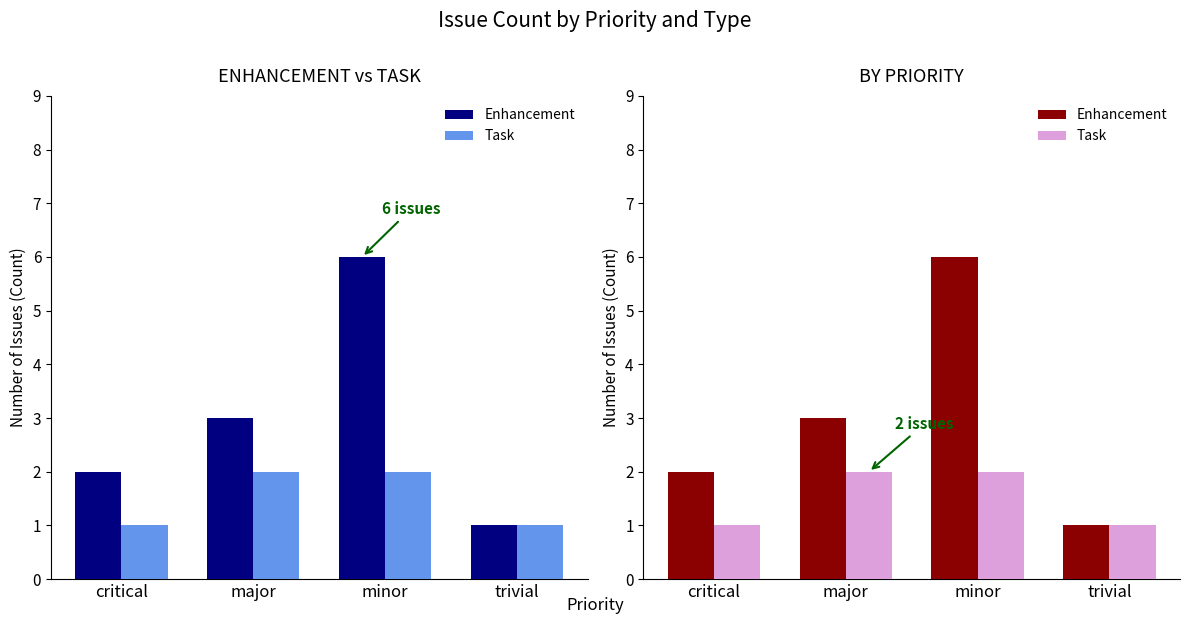

Where is Enhancement nearest to the value 3?

major